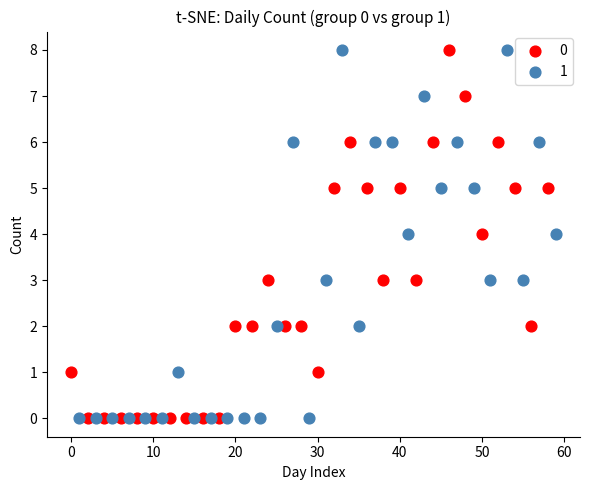

What are all the series names shown in the legend?

0, 1